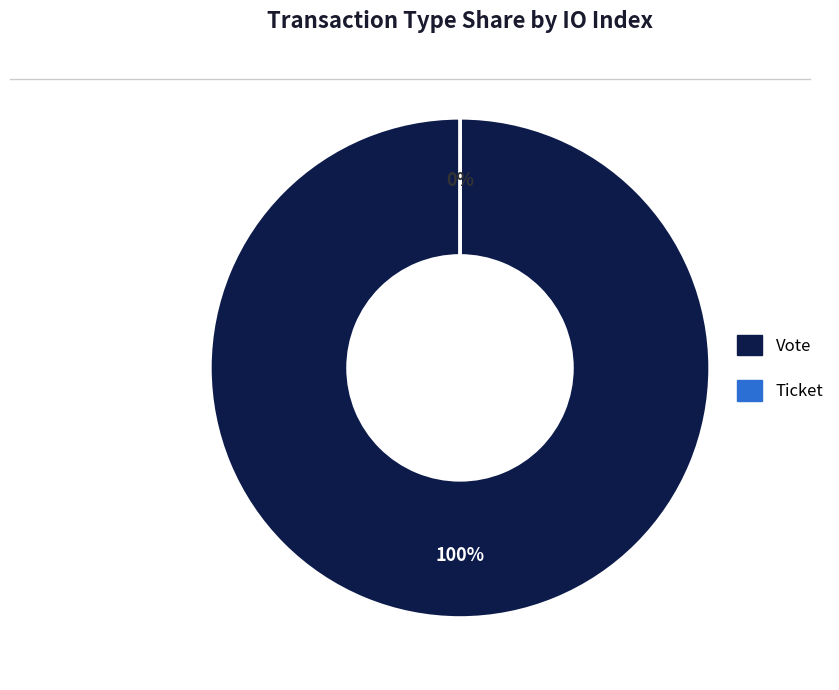

Is Vote the majority of the pie?

Yes